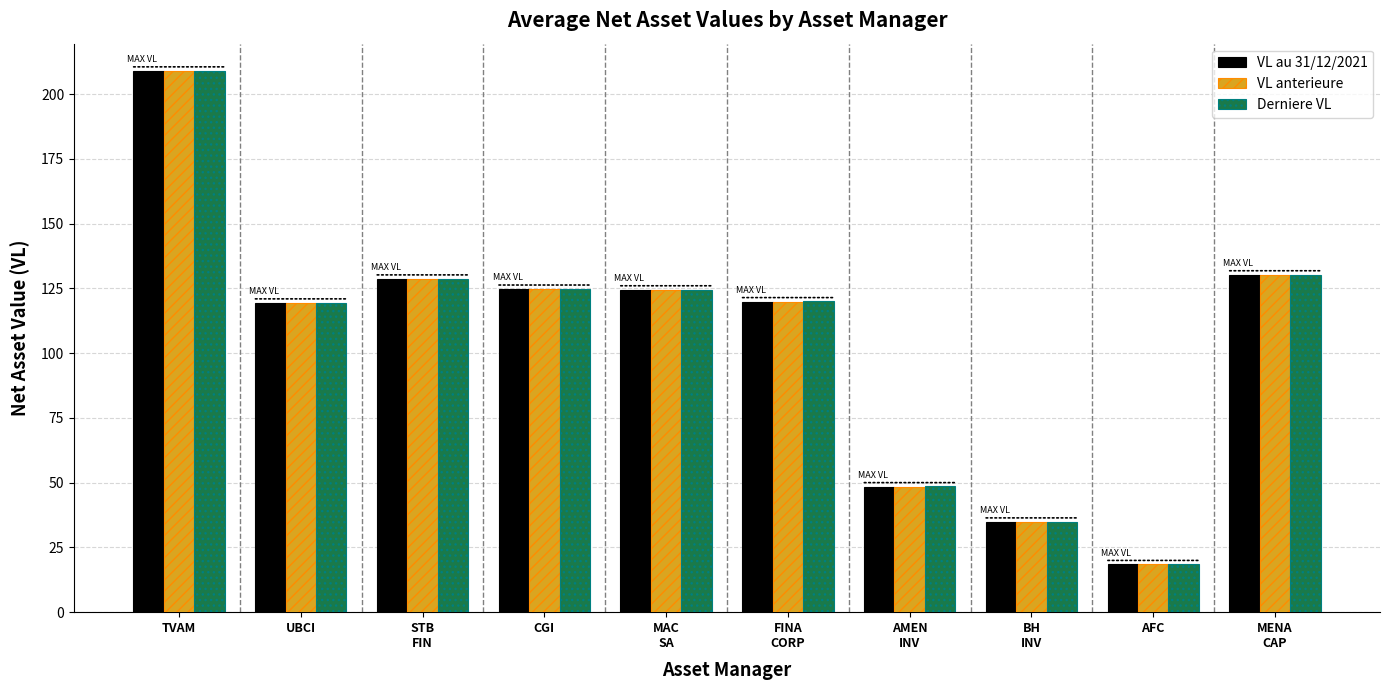

Which category has the highest value in the Derniere VL series?

TVAM